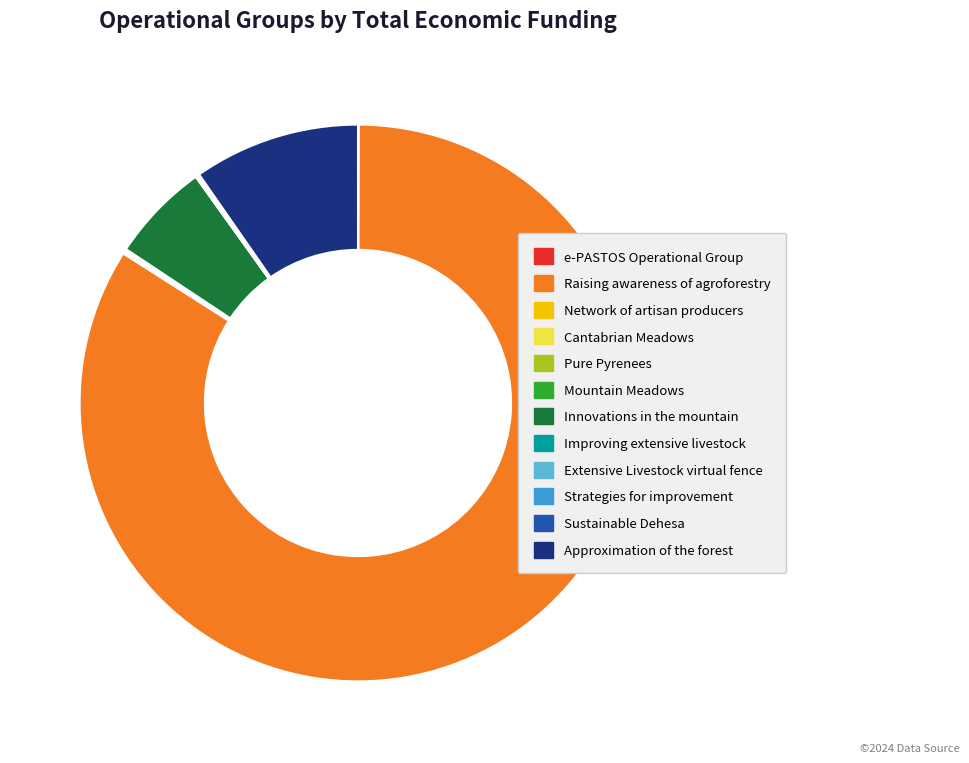

Does any single category account for the majority?

Yes